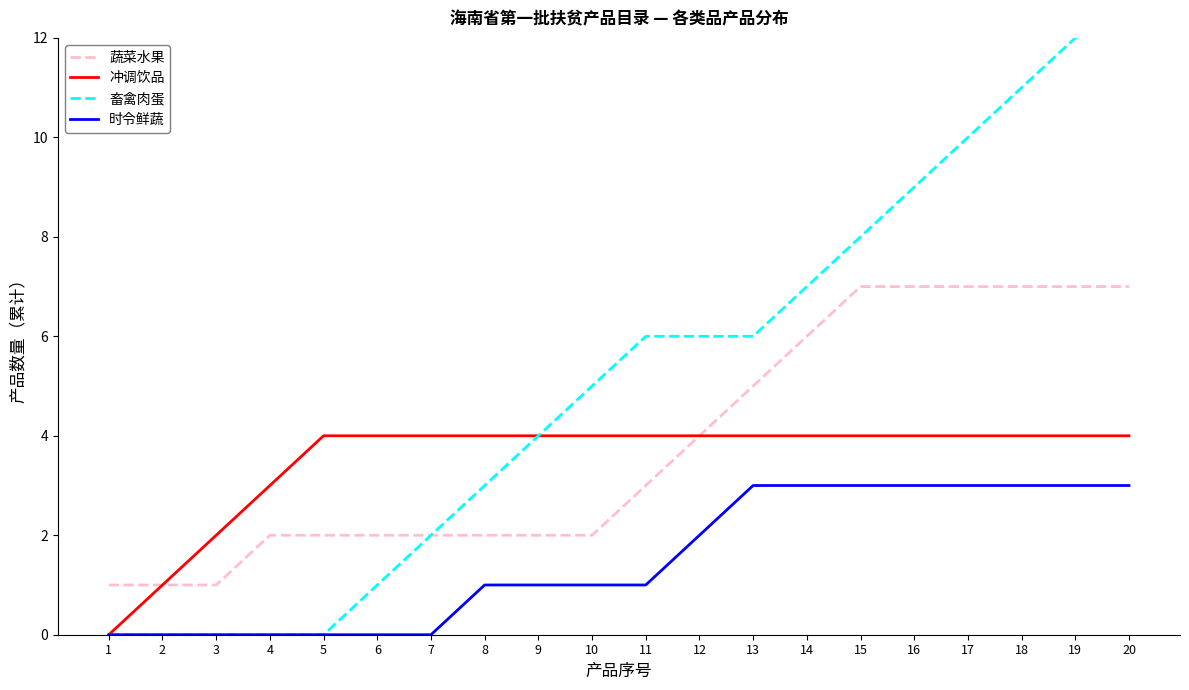

Reading left to right, list all the values displayed in this chart.

蔬菜水果: 1=1	2=1	3=1	4=2	5=2	6=2	7=2	8=2	9=2	10=2	11=3	12=4	13=5	14=6	15=7	16=7	17=7	18=7	19=7	20=7
冲调饮品: 1=0	2=1	3=2	4=3	5=4	6=4	7=4	8=4	9=4	10=4	11=4	12=4	13=4	14=4	15=4	16=4	17=4	18=4	19=4	20=4
畜禽肉蛋: 1=0	2=0	3=0	4=0	5=0	6=1	7=2	8=3	9=4	10=5	11=6	12=6	13=6	14=7	15=8	16=9	17=10	18=11	19=12	20=13
时令鲜蔬: 1=0	2=0	3=0	4=0	5=0	6=0	7=0	8=1	9=1	10=1	11=1	12=2	13=3	14=3	15=3	16=3	17=3	18=3	19=3	20=3